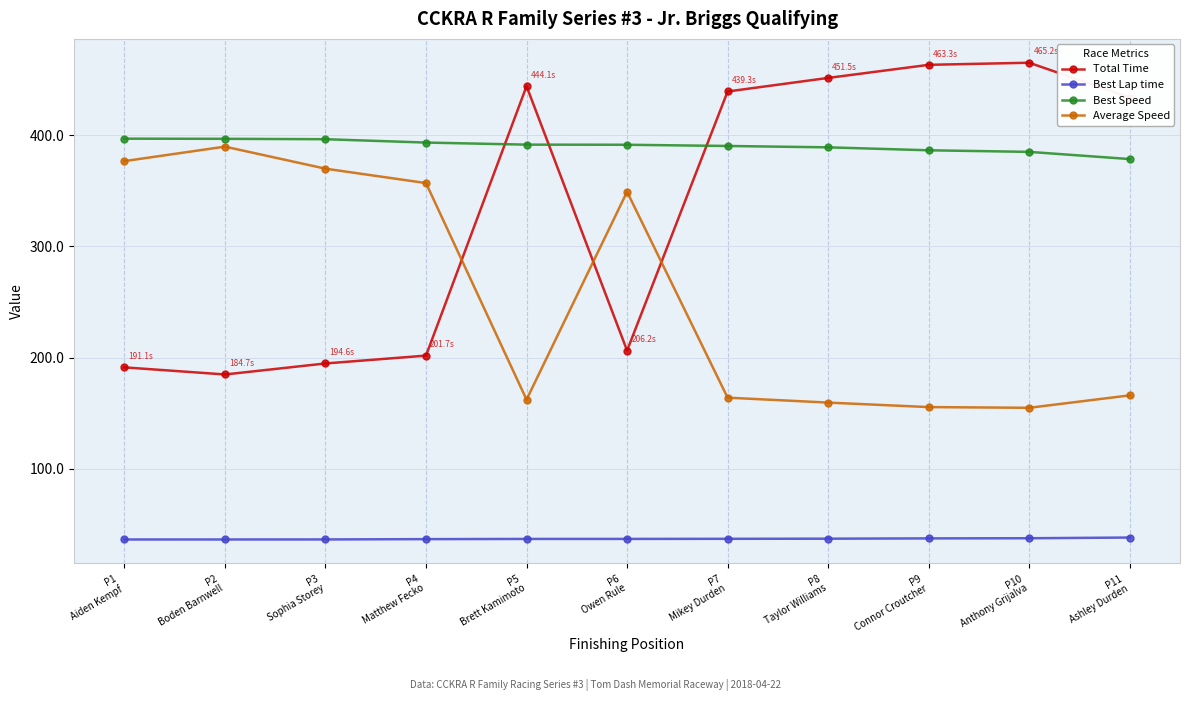

What is the label of the 9th point from the left?

P9
Connor Croutcher